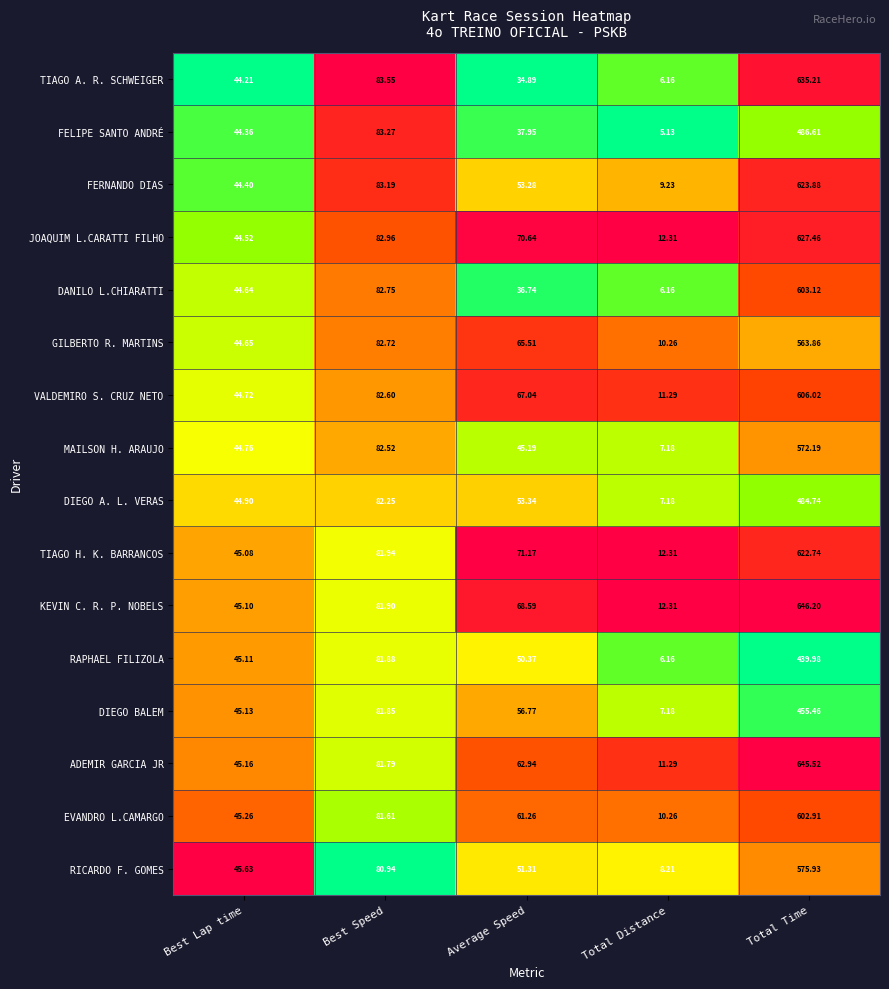

What is the total value across all series at Best Speed?

1317.7